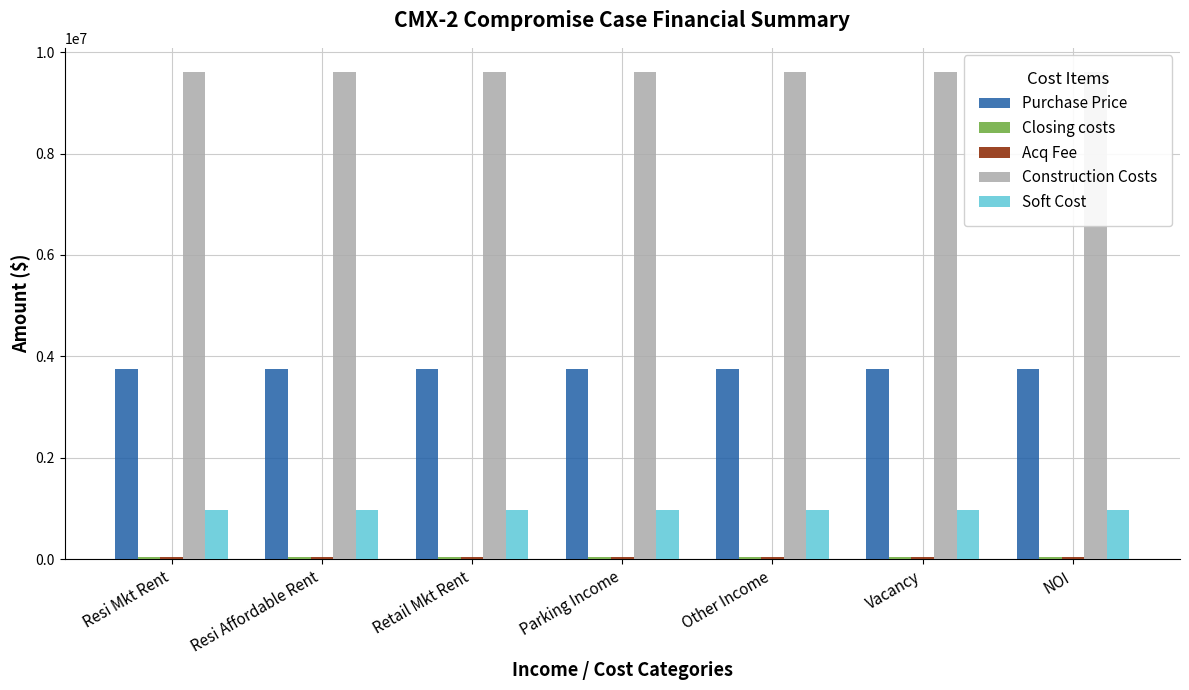

What is the sum of all Construction Costs values?

67230240